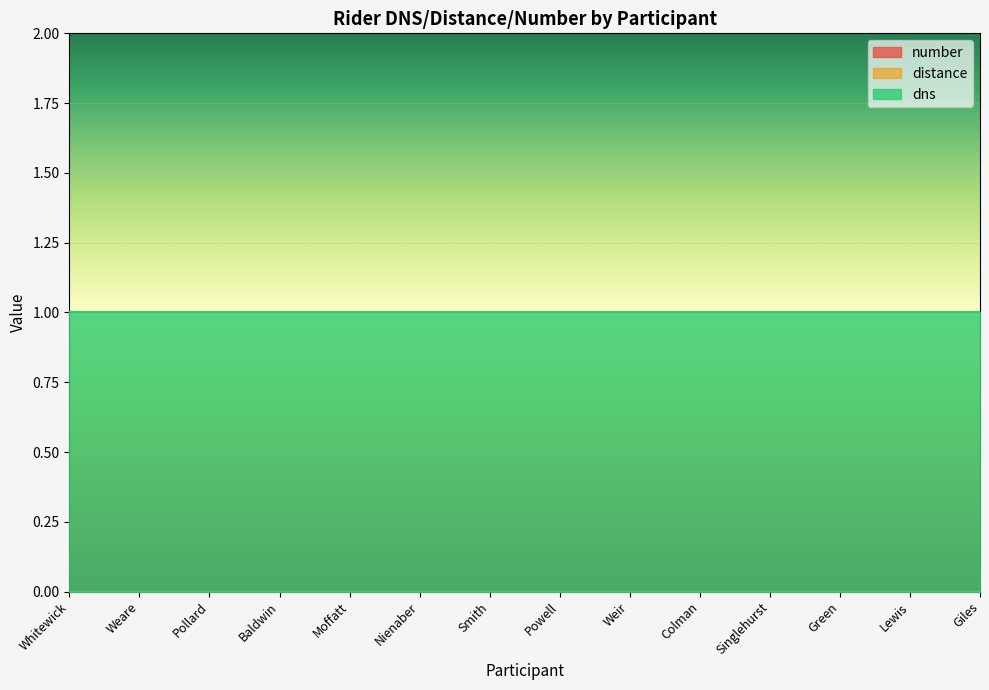

Reading right to left, what are all the values shown in this chart?

number: Giles=0	Lewis=0	Green=0	Singlehurst=0	Colman=0	Weir=0	Powell=0	Smith=0	Nienaber=0	Moffatt=0	Baldwin=0	Pollard=0	Weare=0	Whitewick=0
distance: Giles=0	Lewis=0	Green=0	Singlehurst=0	Colman=0	Weir=0	Powell=0	Smith=0	Nienaber=0	Moffatt=0	Baldwin=0	Pollard=0	Weare=0	Whitewick=0
dns: Giles=1	Lewis=1	Green=1	Singlehurst=1	Colman=1	Weir=1	Powell=1	Smith=1	Nienaber=1	Moffatt=1	Baldwin=1	Pollard=1	Weare=1	Whitewick=1